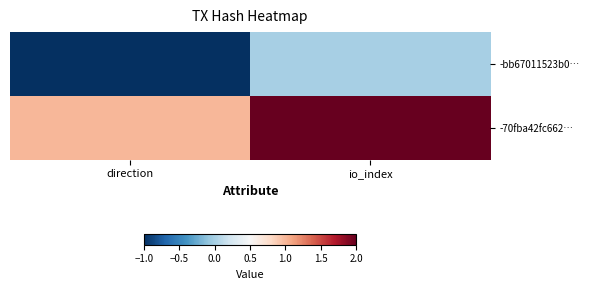

Reading left to right, what are all the values shown in this chart?

-bb67011523b0…: direction=-1	io_index=0
-70fba42fc662…: direction=1	io_index=2